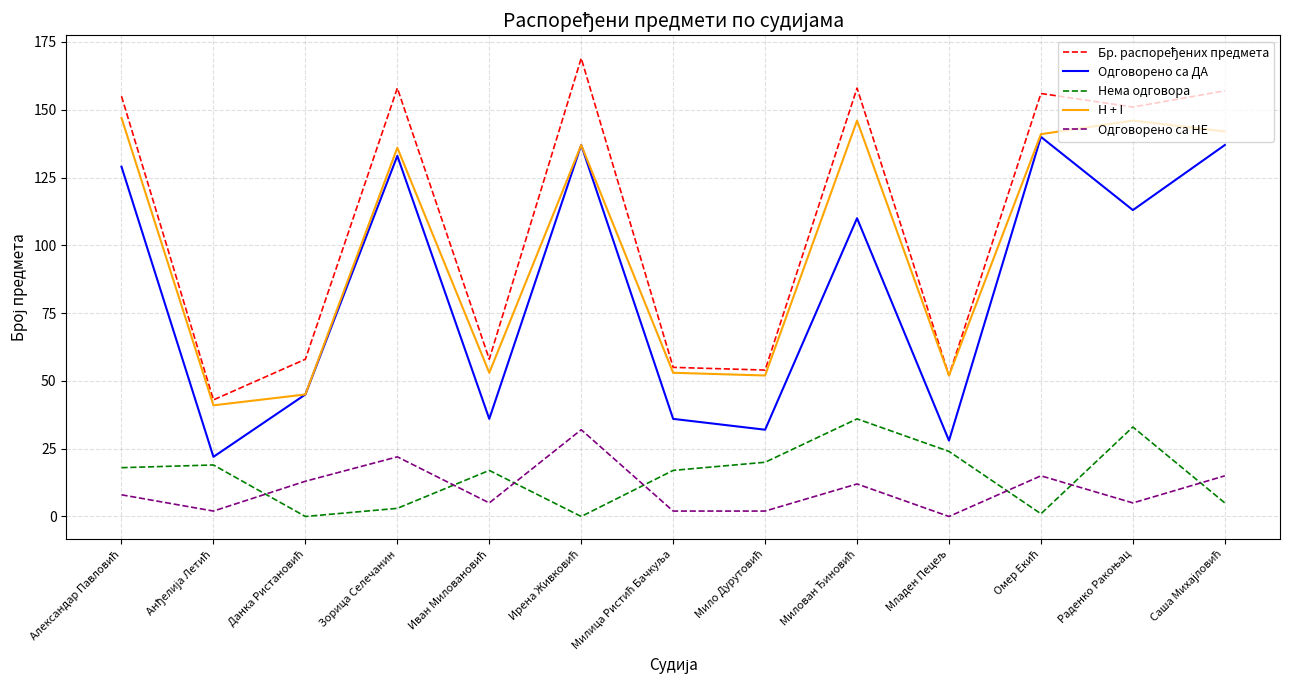

True or false: Одговорено са ДА and Одговорено са НЕ intersect in this chart.

False